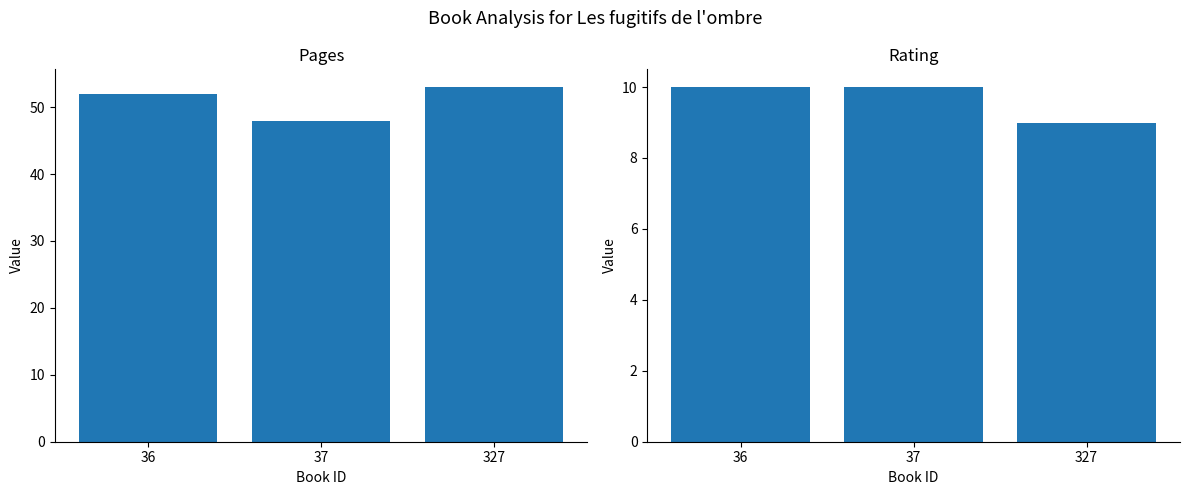

Reading left to right, transcribe all the data shown in this chart.

pages: 36=52	37=48	327=53
rating: 36=10	37=10	327=9